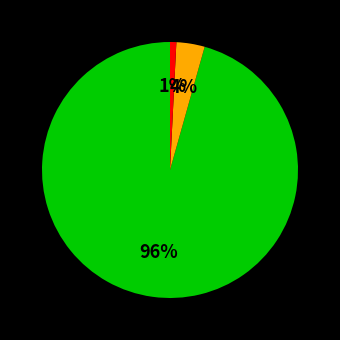

To the nearest percent, what is the average slice percentage?

33%